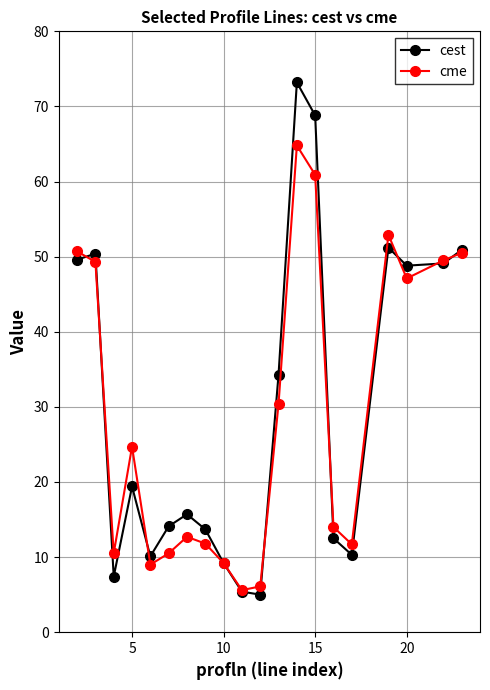

What is the highest value of the cme series?

64.8